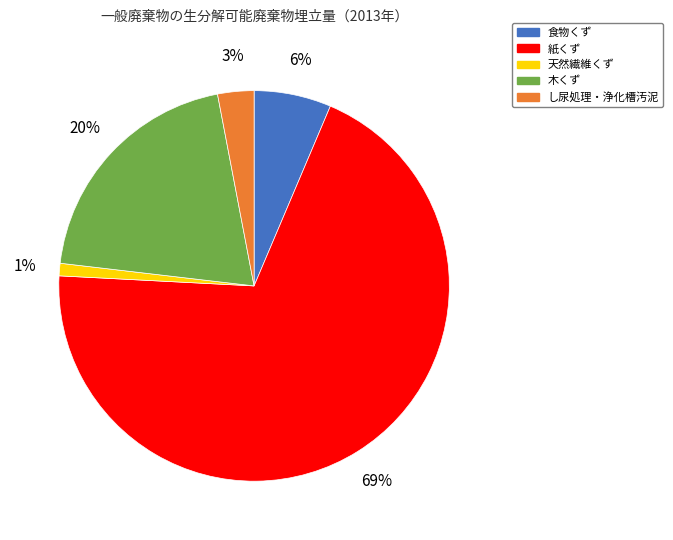

Approximately how many times larger is the value at 天然繊維くず compared to 食物くず?

0.2